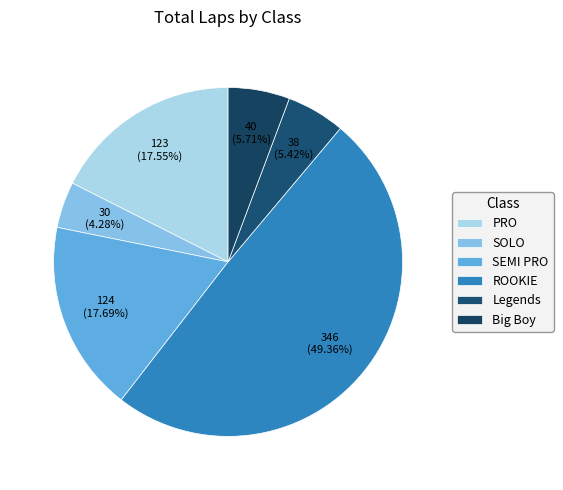

Which category has the smallest portion of the pie?

SOLO